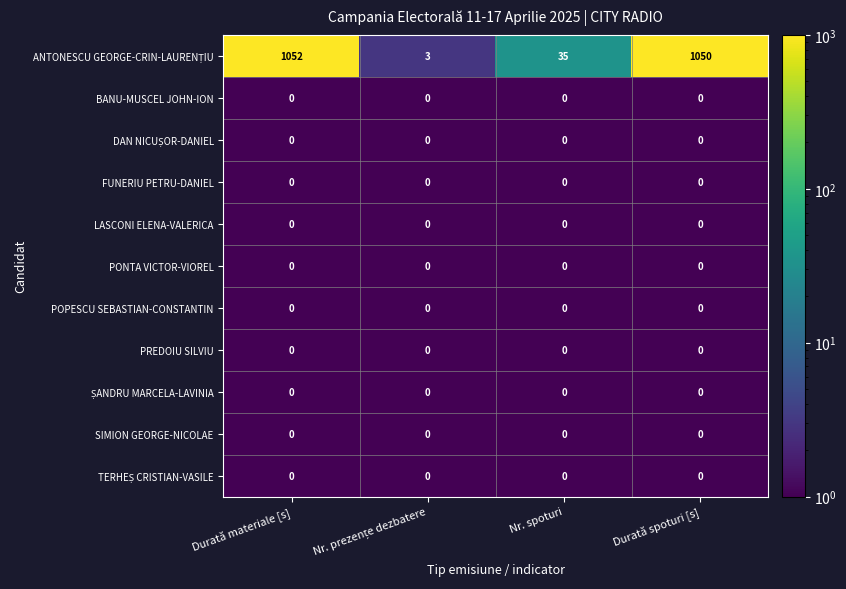

What is the maximum value shown in the chart?

1052